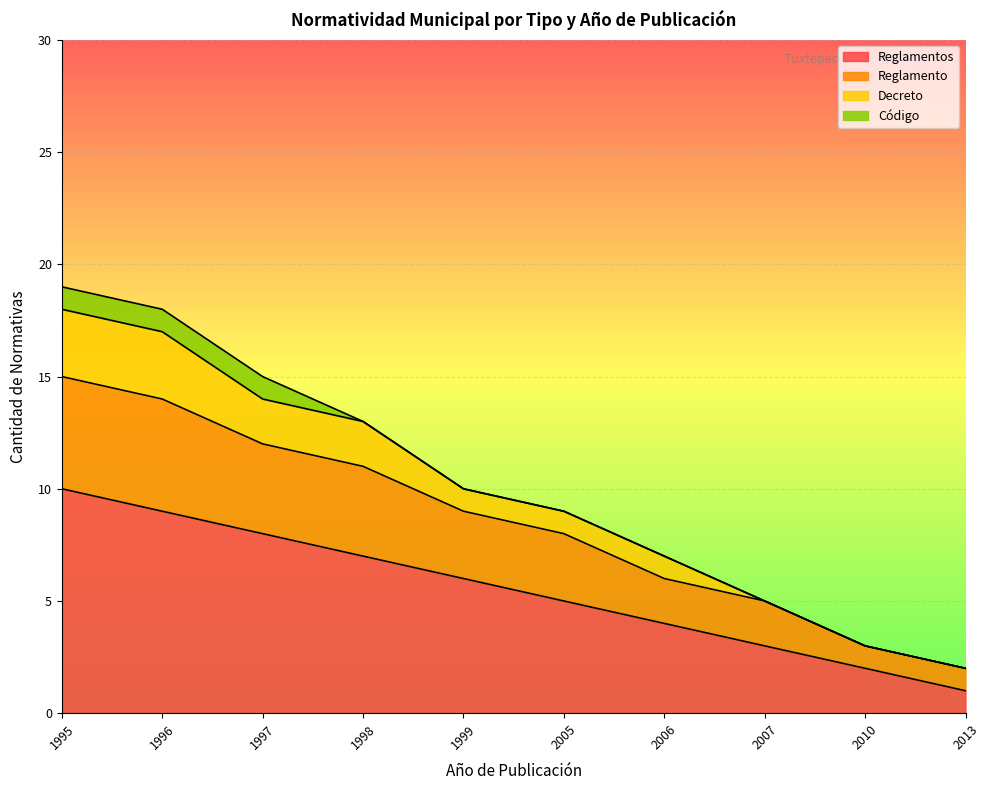

What are all the series names shown in the legend?

Reglamentos, Reglamento, Decreto, Código